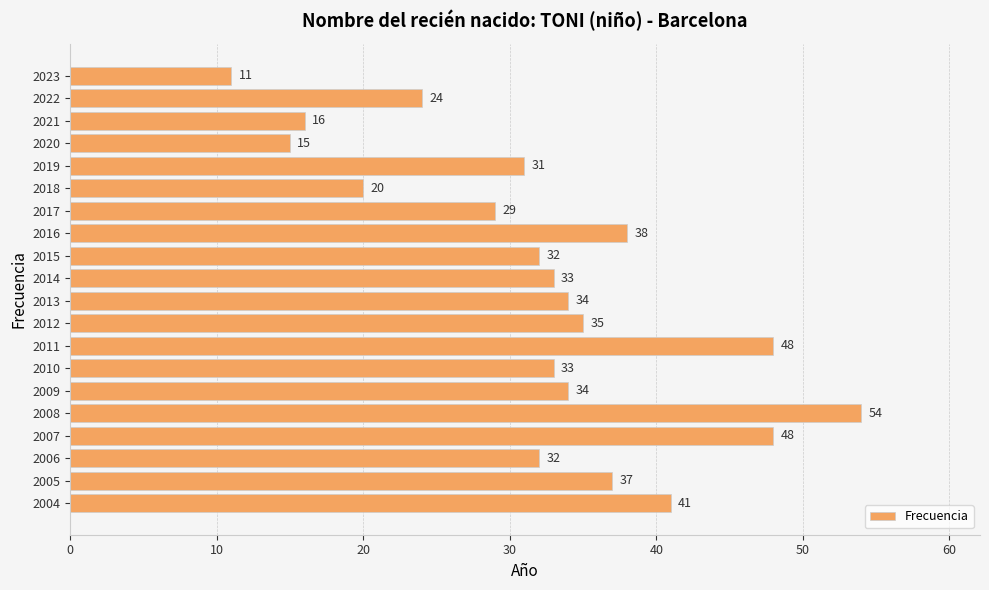

Reading top to bottom, what are all the values shown in this chart?

11	24	16	15	31	20	29	38	32	33	34	35	48	33	34	54	48	32	37	41